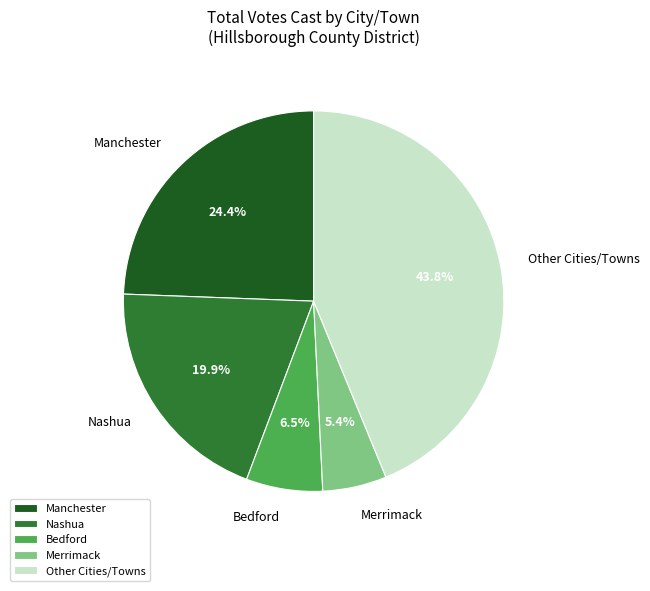

Which slice is the largest?

Other Cities/Towns